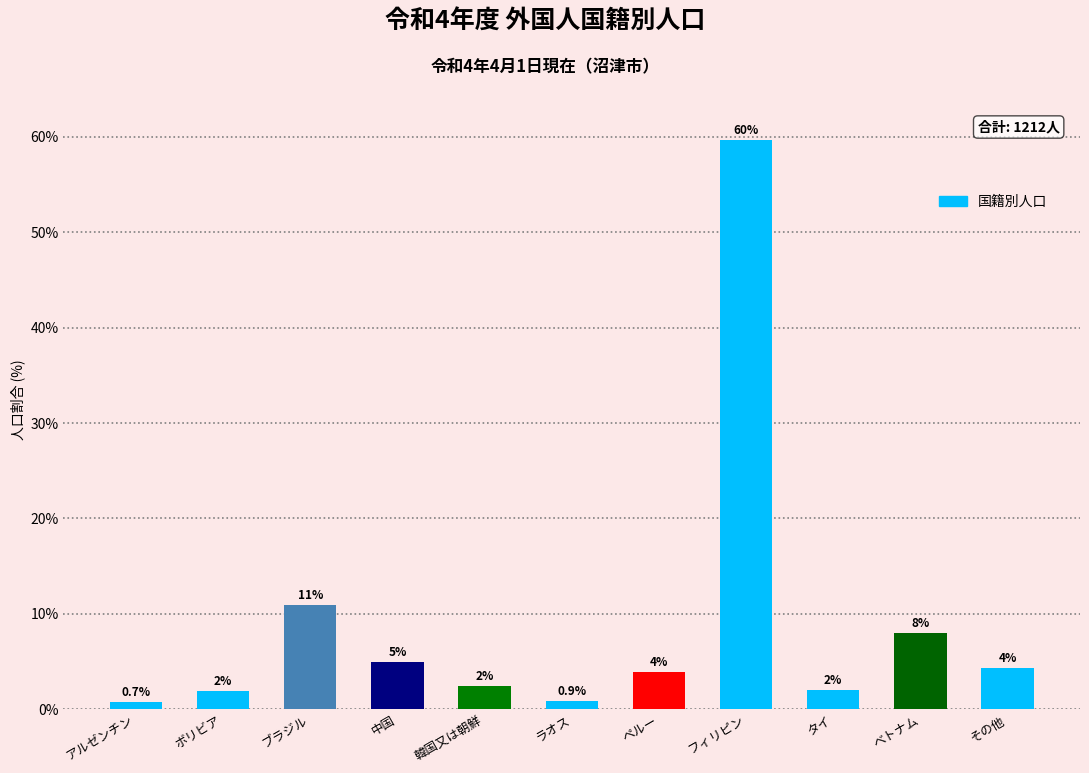

Which has a higher value, ボリビア or ラオス?

ボリビア